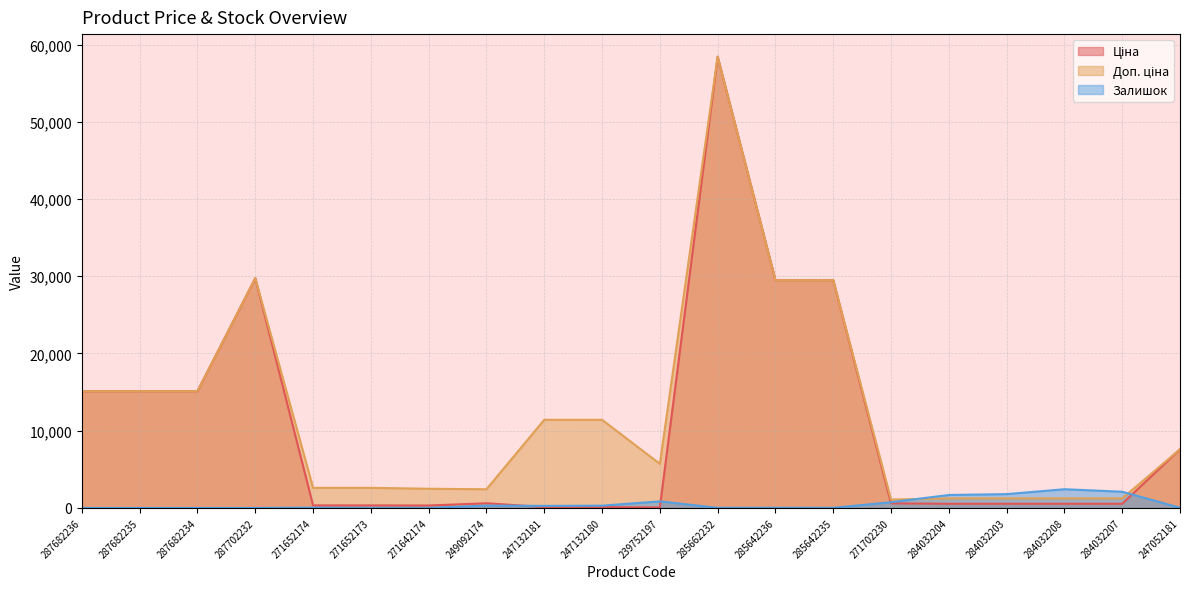

True or false: Залишок has more than 1 points higher than both neighbors.

True